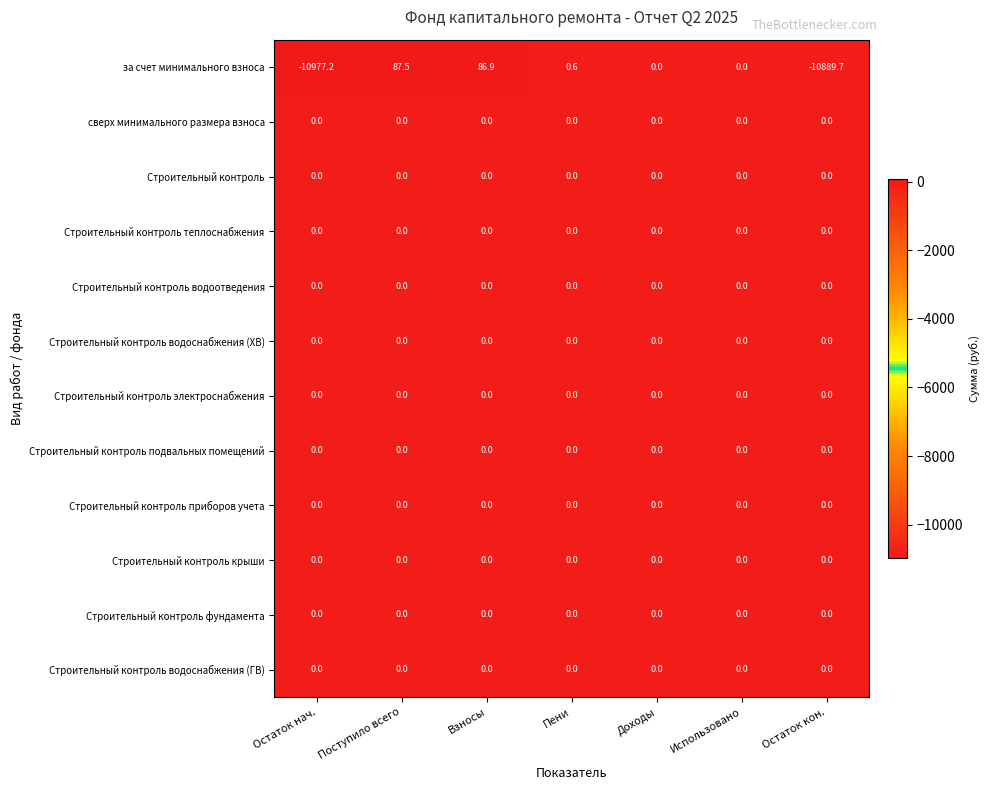

What is the greatest value displayed?

87.5